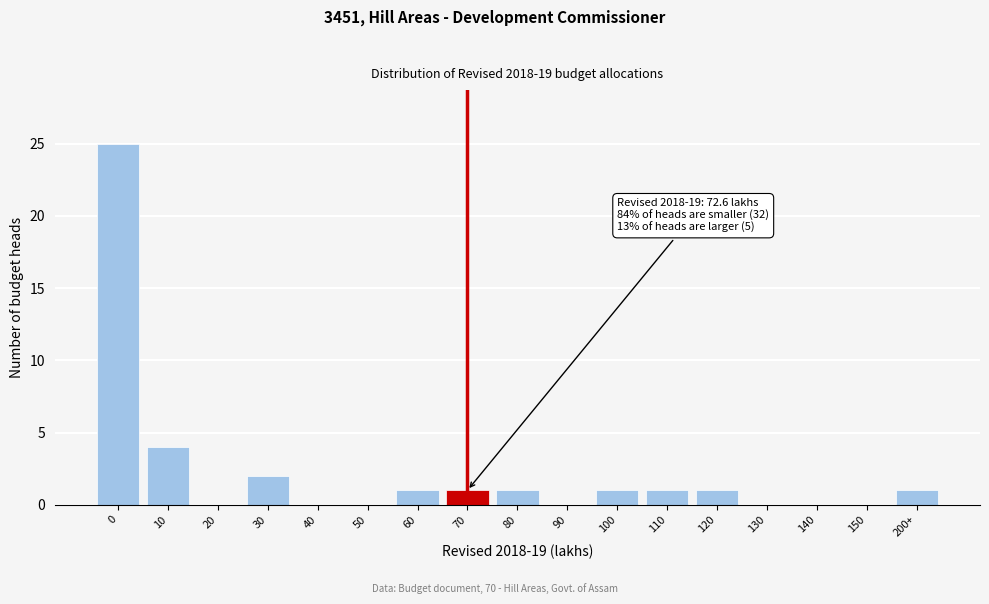

Reading right to left, list all the values displayed in this chart.

200+=1	150=0	140=0	130=0	120=1	110=1	100=1	90=0	80=1	70=1	60=1	50=0	40=0	30=2	20=0	10=4	0=25